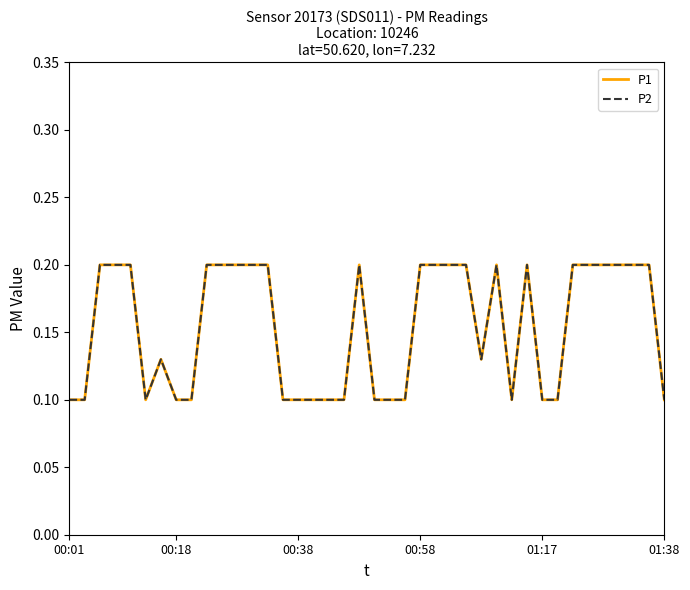

Does the chart display data point markers on the line(s)?

No